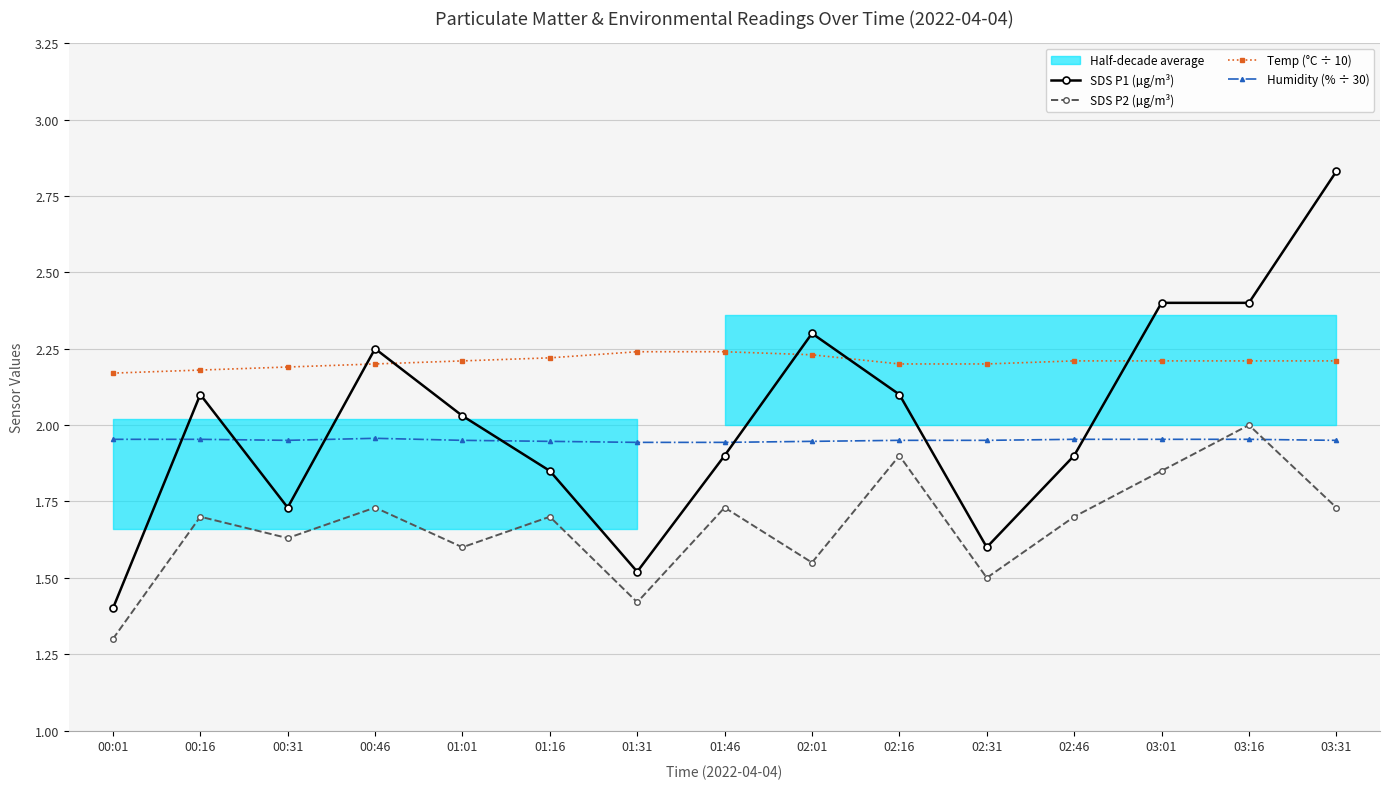

Read the SDS P1 (µg/m³) value at 00:46.

2.2